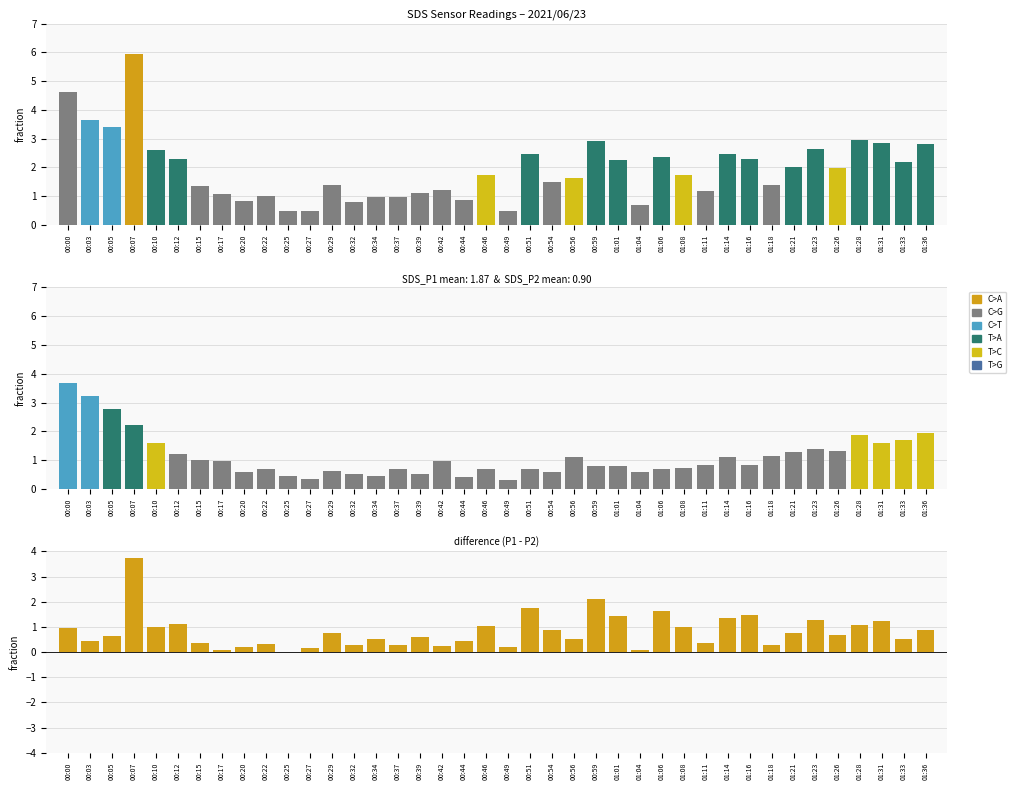

What is the label of the 38th bar from the left?

01:31